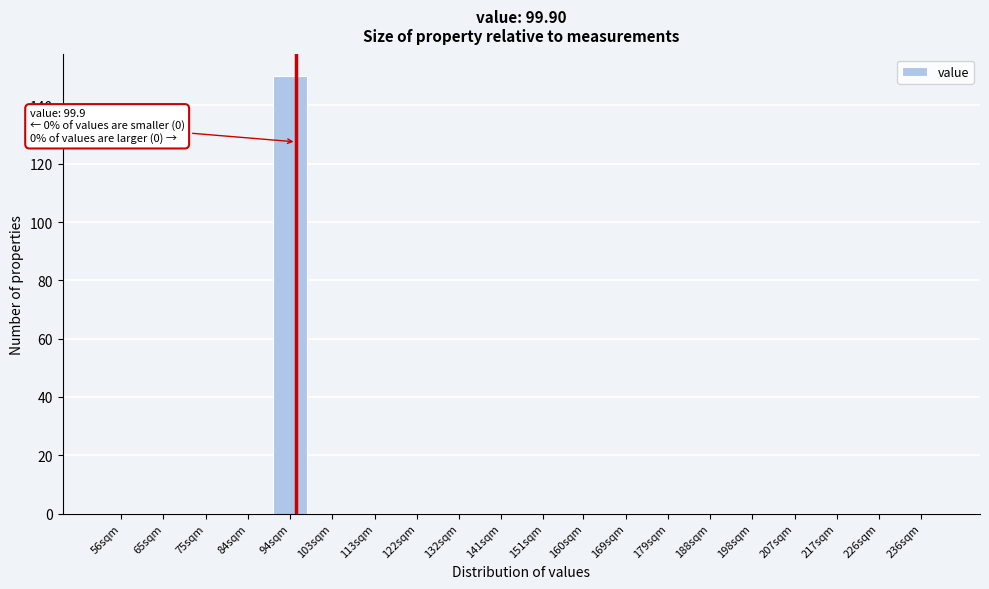

Reading left to right, what are all the values shown in this chart?

56sqm=0	65sqm=0	75sqm=0	84sqm=0	94sqm=150	103sqm=0	113sqm=0	122sqm=0	132sqm=0	141sqm=0	151sqm=0	160sqm=0	169sqm=0	179sqm=0	188sqm=0	198sqm=0	207sqm=0	217sqm=0	226sqm=0	236sqm=0